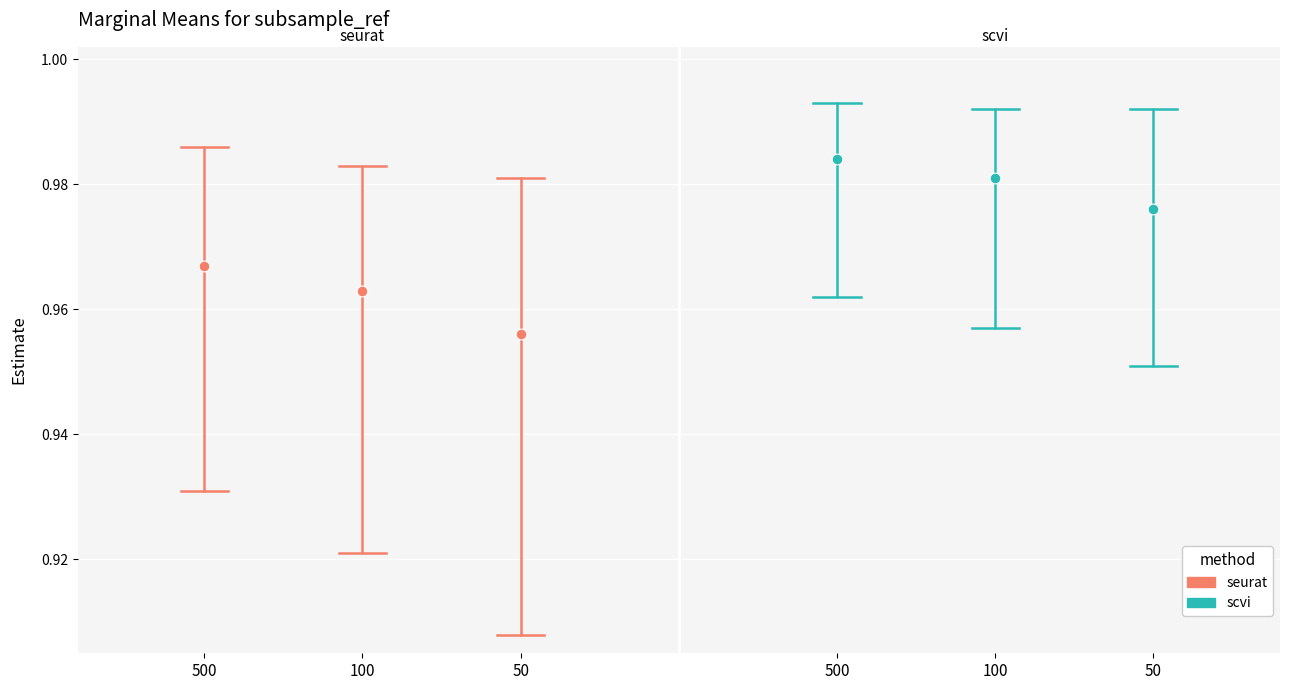

Which series reaches the maximum Y coordinate?

scvi